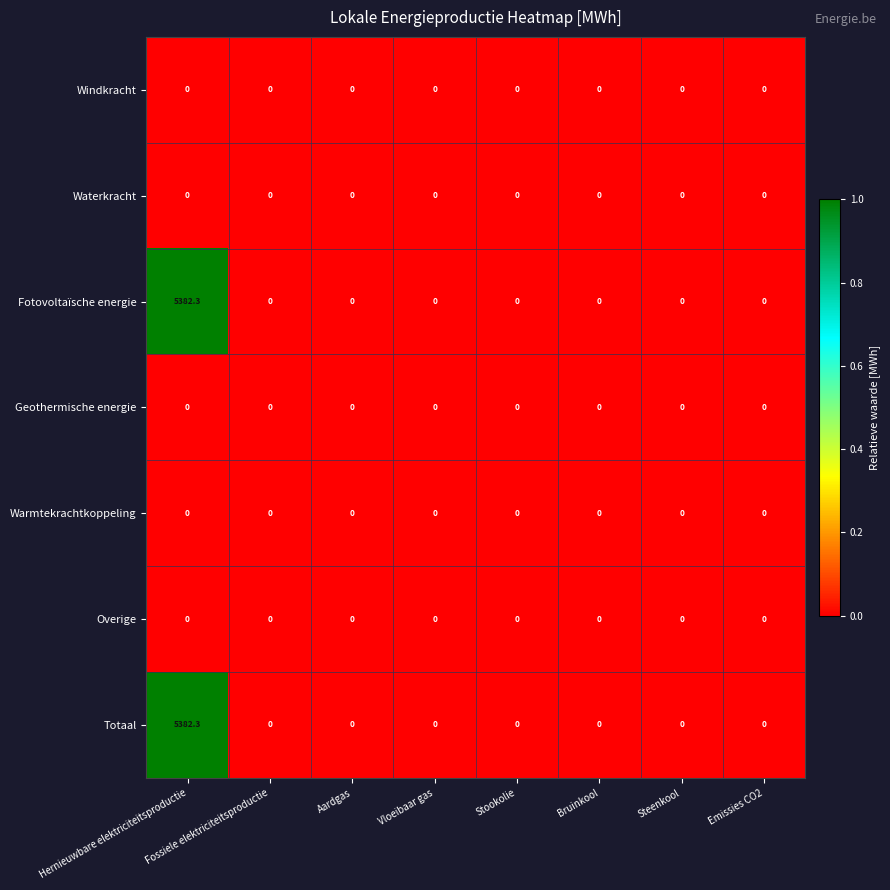

Which category has the highest value across all series?

Hernieuwbare elektriciteitsproductie